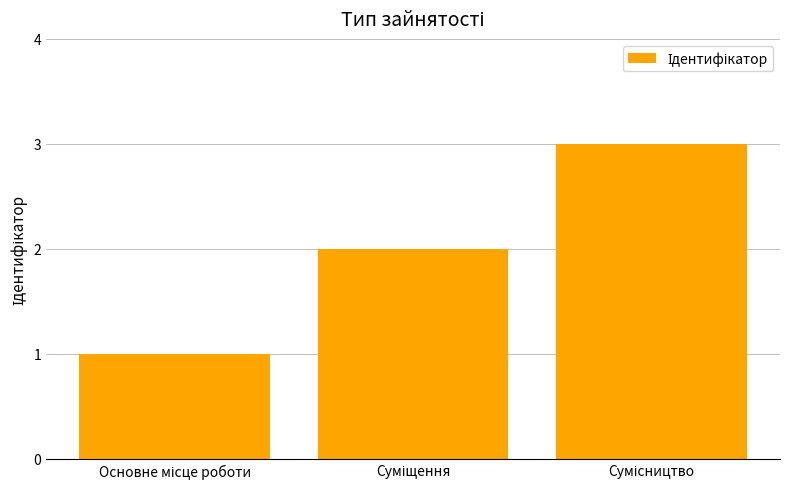

What is the sum of all values?

6